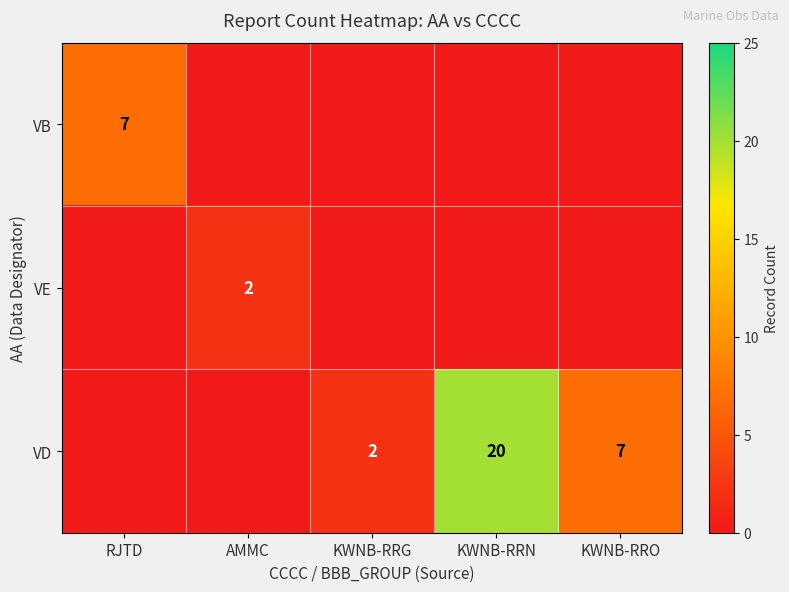

True or false: VD has a value of 32 at KWNB-RRN.

False